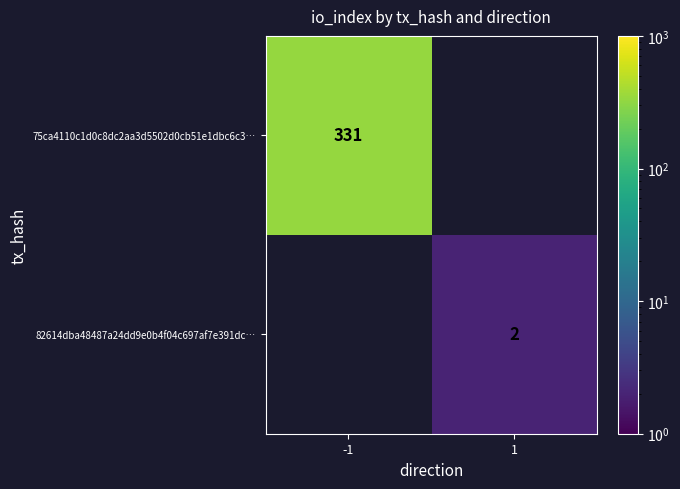

Is it true that 75ca4110c1d0c8dc2aa3d5502d0cb51e1dbc6c3… equals 205 at -1?

False